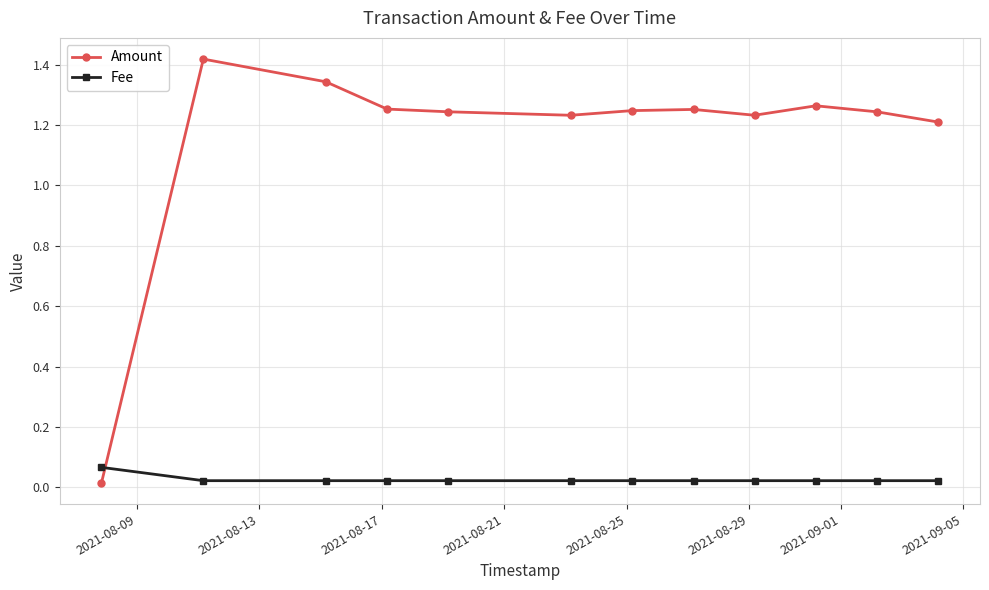

What is the sum of all Fee values?

0.3